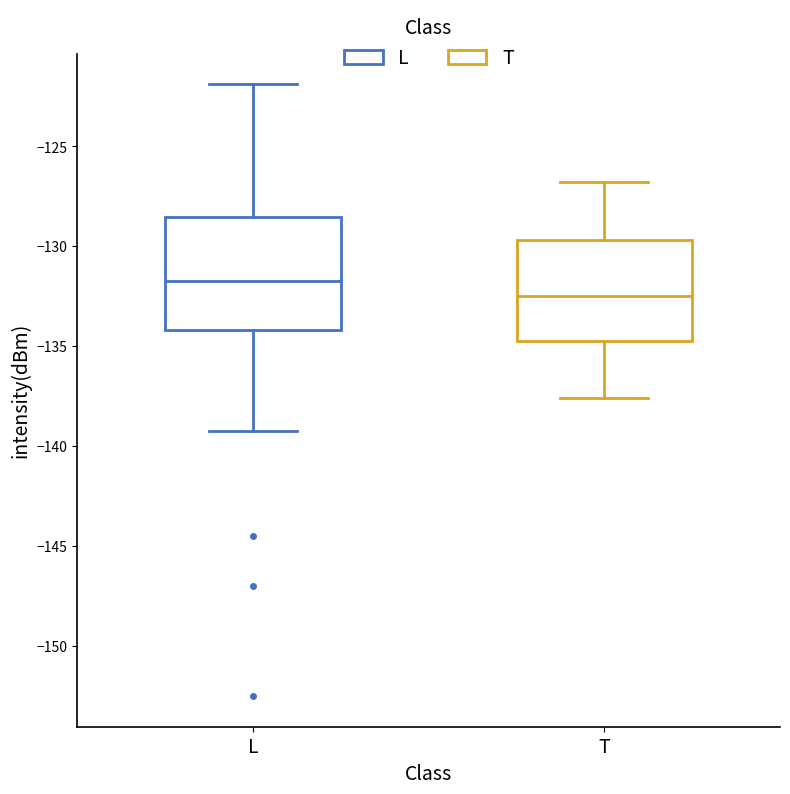

Which box has the lowest median line?

T